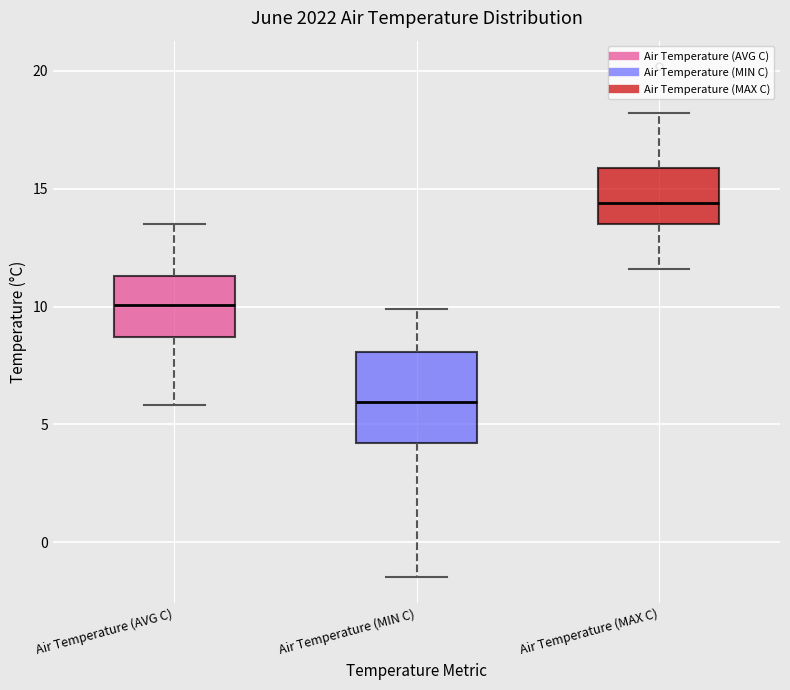

Reading left to right, transcribe this box plot: for each box, give where its median line is, the range the box spans, and where its two whiskers end, as read against the y-axis. The values are not printed on the chart, so give them approximately, as read against the axis.

Air Temperature (AVG C): median 10.0, box 8.5 to 11.5, whiskers 6.0 to 13.5
Air Temperature (MIN C): median 6.0, box 4.0 to 8.0, whiskers -1.5 to 10.0
Air Temperature (MAX C): median 14.5, box 13.5 to 16.0, whiskers 11.5 to 18.0